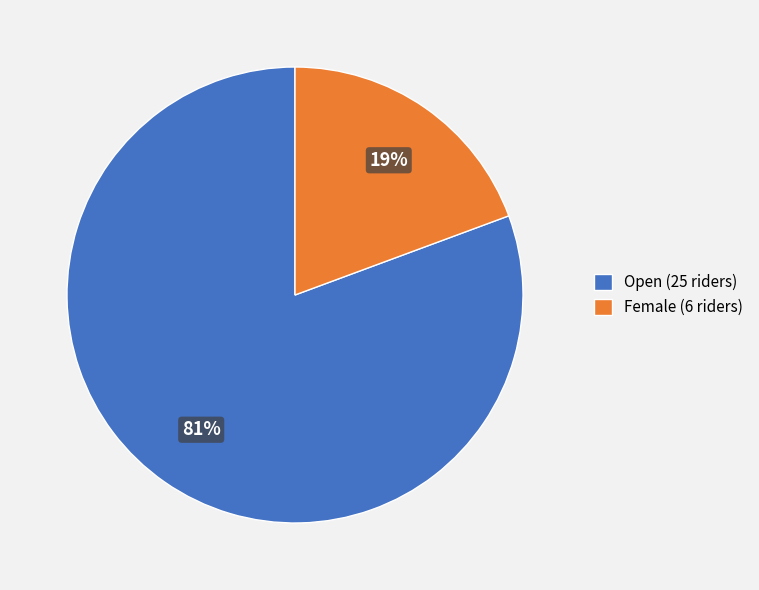

Approximately how many times larger is the value at Female compared to Open?

0.2